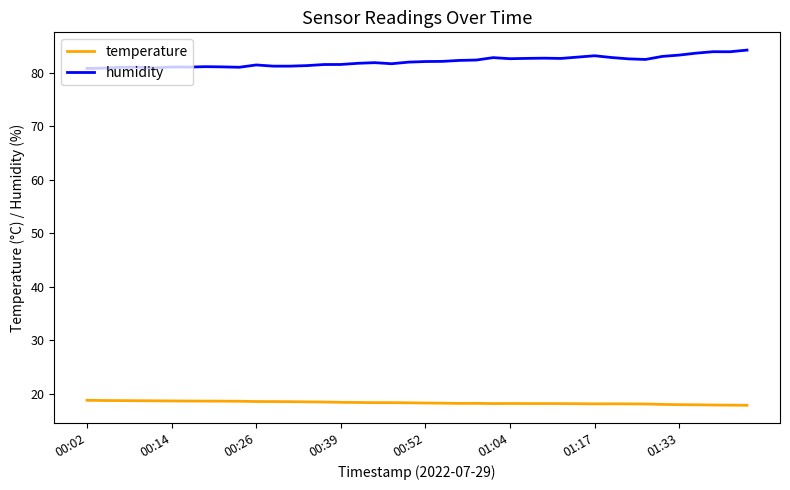

List the series in order of their peak value, lowest first.

temperature, humidity